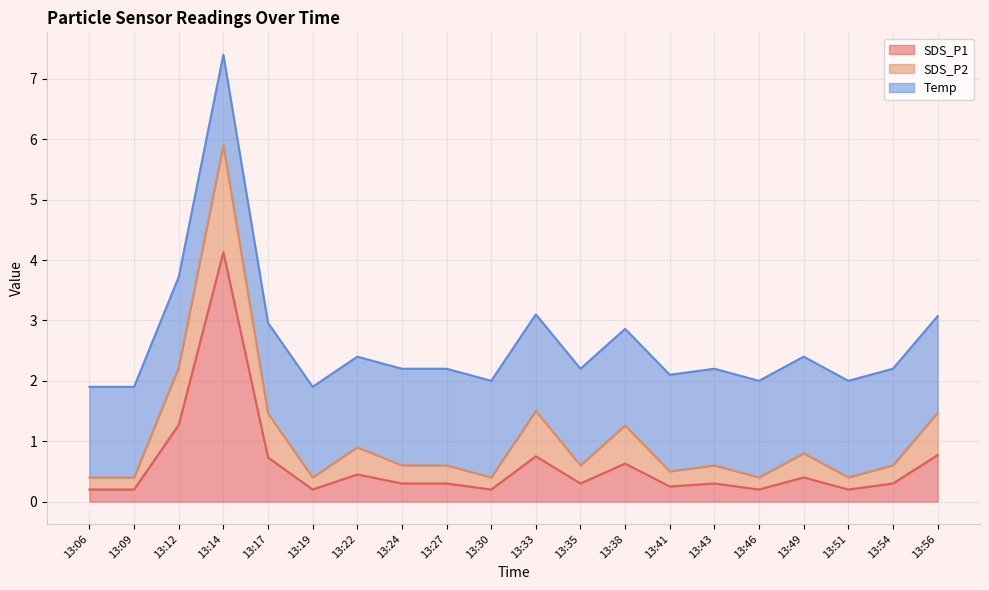

Which series has the widest spread of values?

SDS_P1